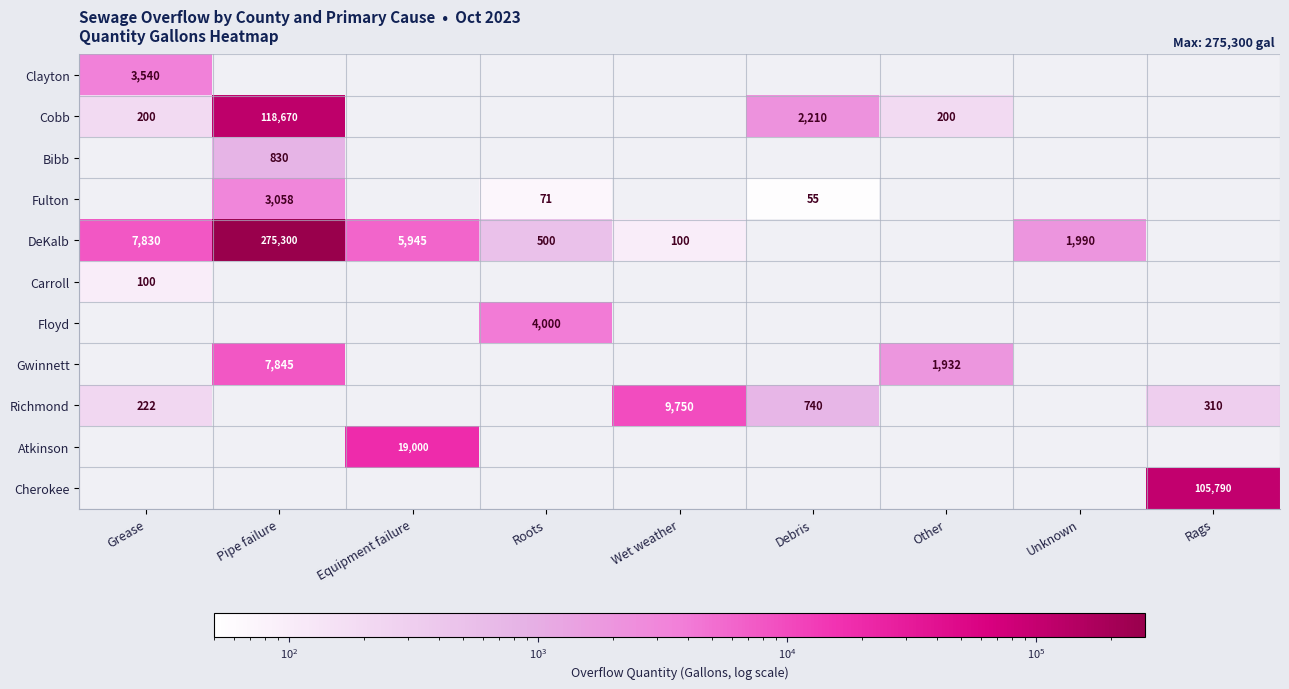

What is the spread (max minus min) of values at Grease?

7730.0